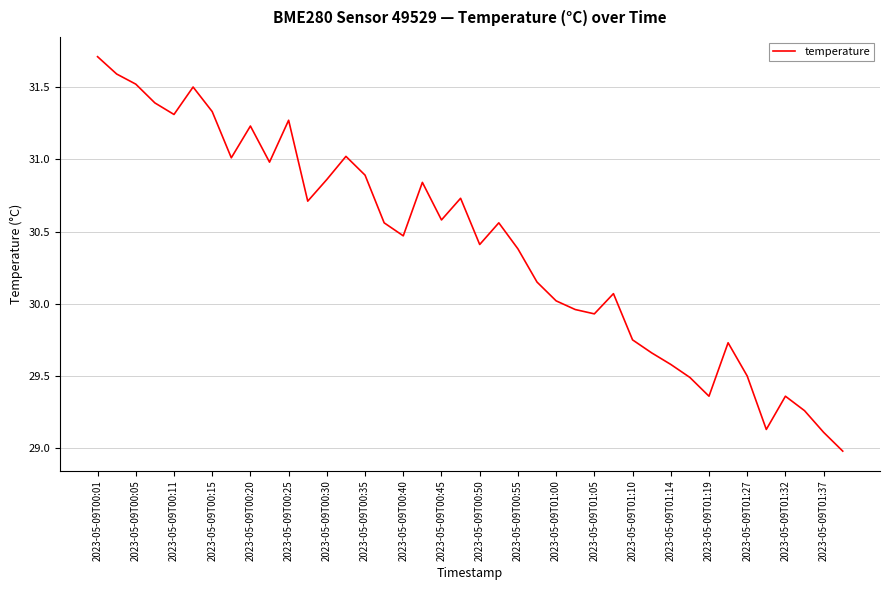

What is the greatest value displayed?

31.7